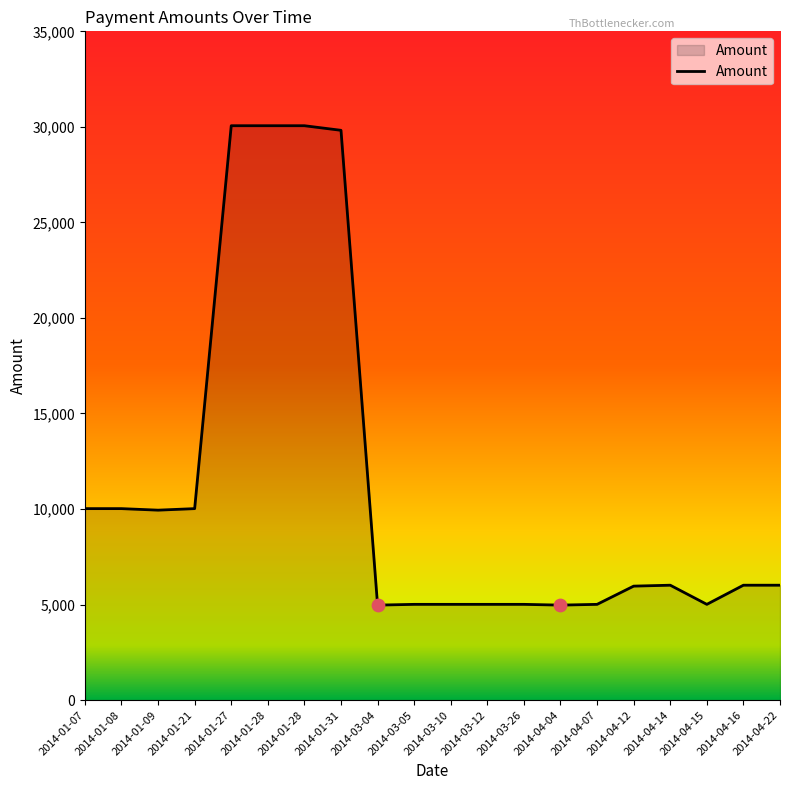

Approximately how many times larger is the value at 2014-01-07 compared to 2014-01-31?

0.3